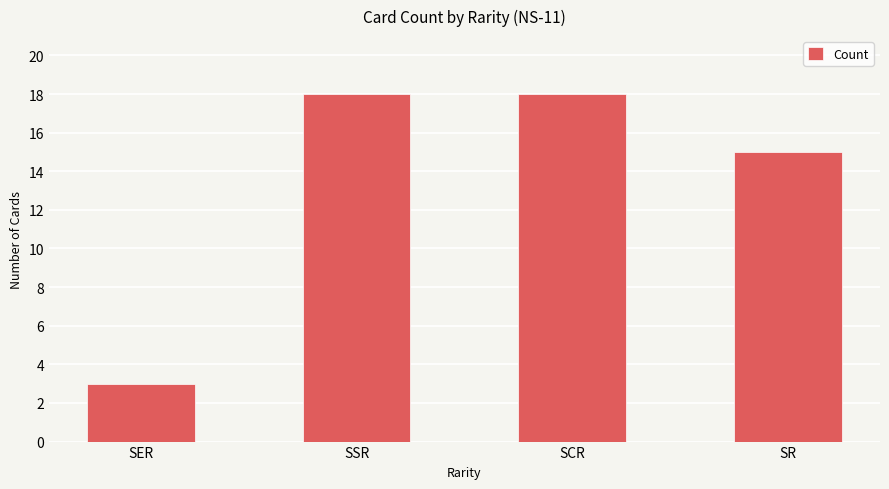

Reading left to right, extract all data points from this chart.

SER=3	SSR=18	SCR=18	SR=15